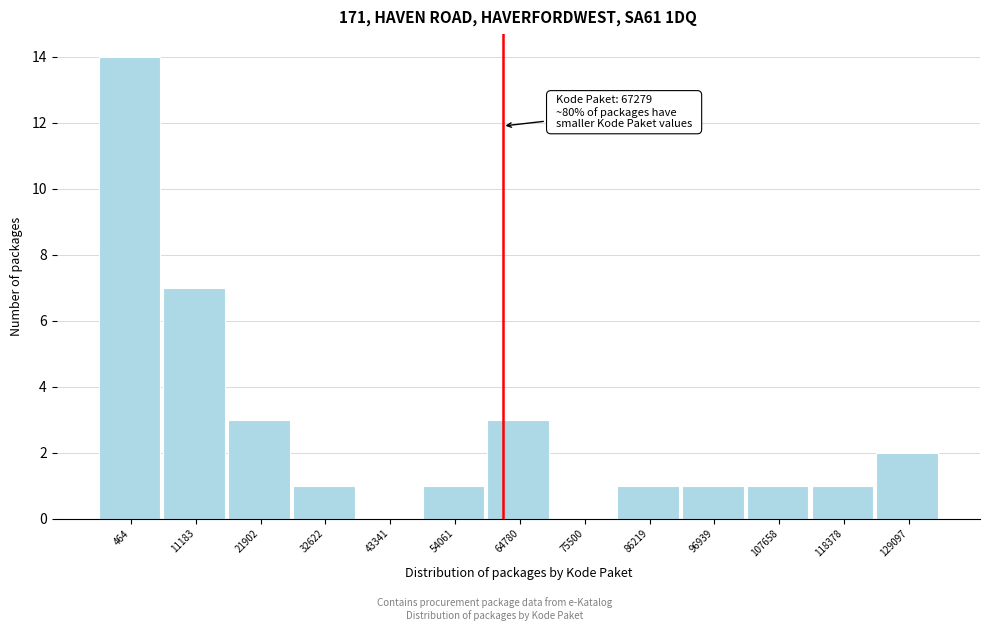

Reading left to right, list all the values displayed in this chart.

464=14	11183=7	21902=3	32622=1	43341=0	54061=1	64780=3	75500=0	86219=1	96939=1	107658=1	118378=1	129097=2